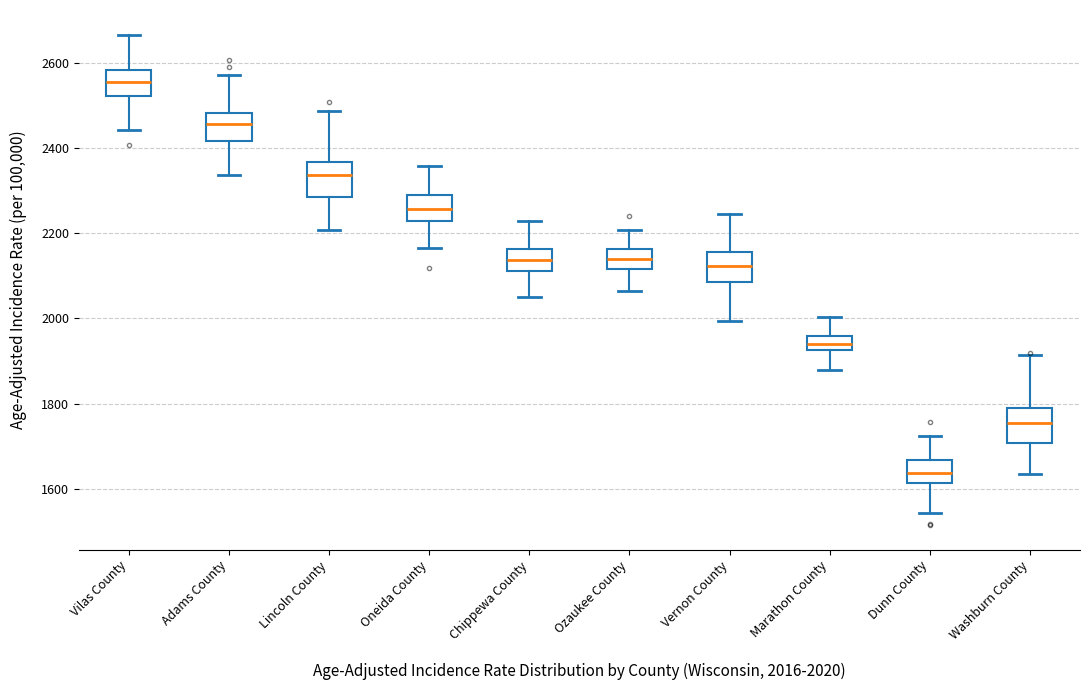

Reading left to right, read every box against the y-axis: the position of its median line, the range the box covers, and the ends of its whiskers. The values are not printed on the chart, so give them approximately, as read against the axis.

Vilas County: median 2560, box 2520 to 2580, whiskers 2440 to 2660
Adams County: median 2460, box 2420 to 2480, whiskers 2340 to 2580
Lincoln County: median 2340, box 2280 to 2360, whiskers 2200 to 2480
Oneida County: median 2260, box 2220 to 2300, whiskers 2160 to 2360
Chippewa County: median 2140, box 2120 to 2160, whiskers 2060 to 2220
Ozaukee County: median 2140, box 2120 to 2160, whiskers 2060 to 2200
Vernon County: median 2120, box 2080 to 2160, whiskers 2000 to 2240
Marathon County: median 1940, box 1920 to 1960, whiskers 1880 to 2000
Dunn County: median 1640, box 1620 to 1660, whiskers 1540 to 1720
Washburn County: median 1760, box 1700 to 1800, whiskers 1640 to 1920